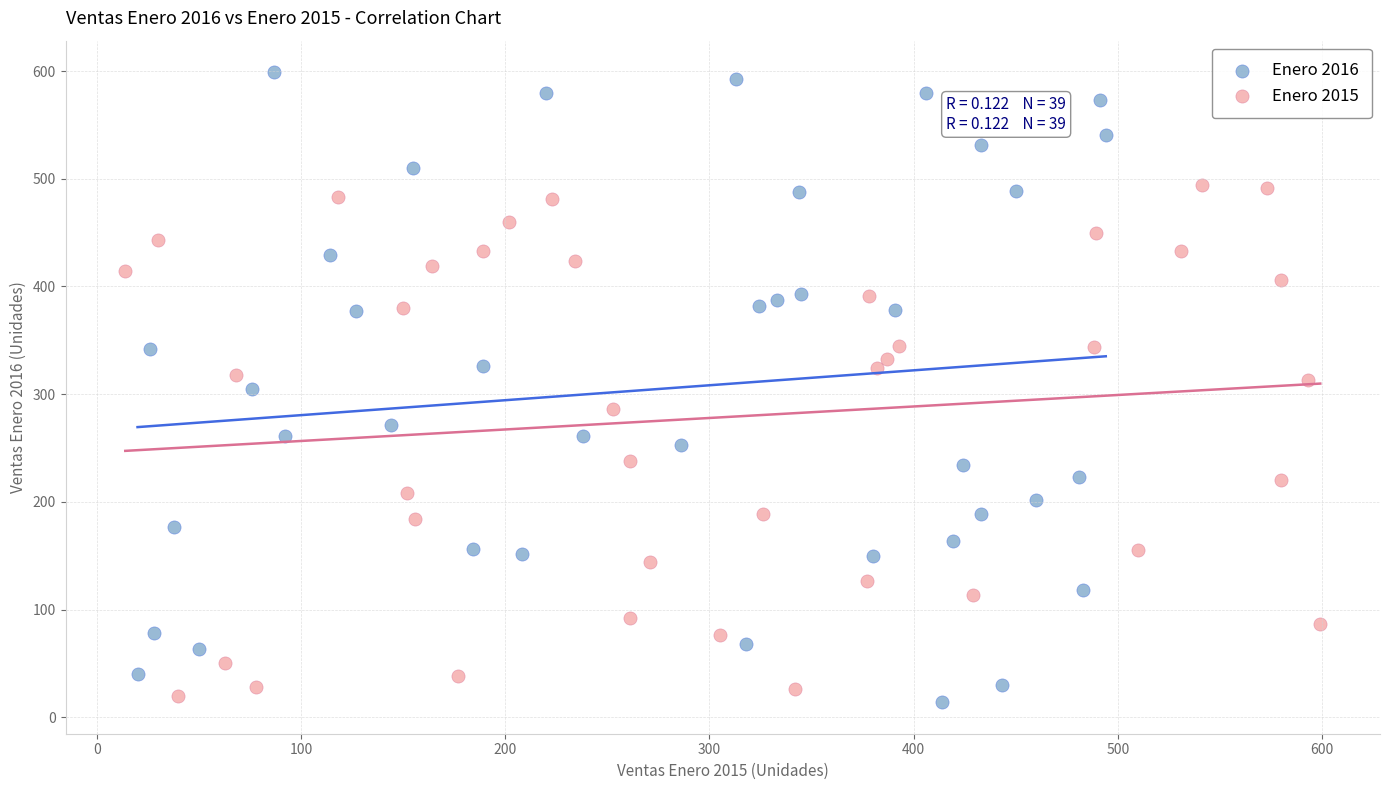

Which series contains the highest Y value?

Enero 2016